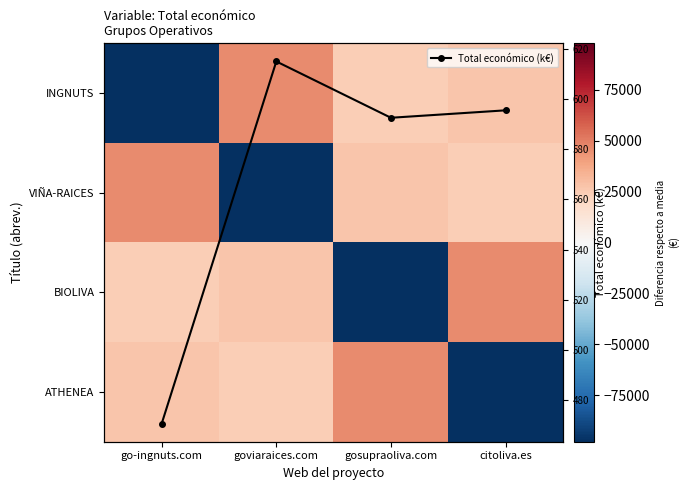

List the labels in order of INGNUTS value, largest first.

goviaraices.com, citoliva.es, gosupraoliva.com, go-ingnuts.com